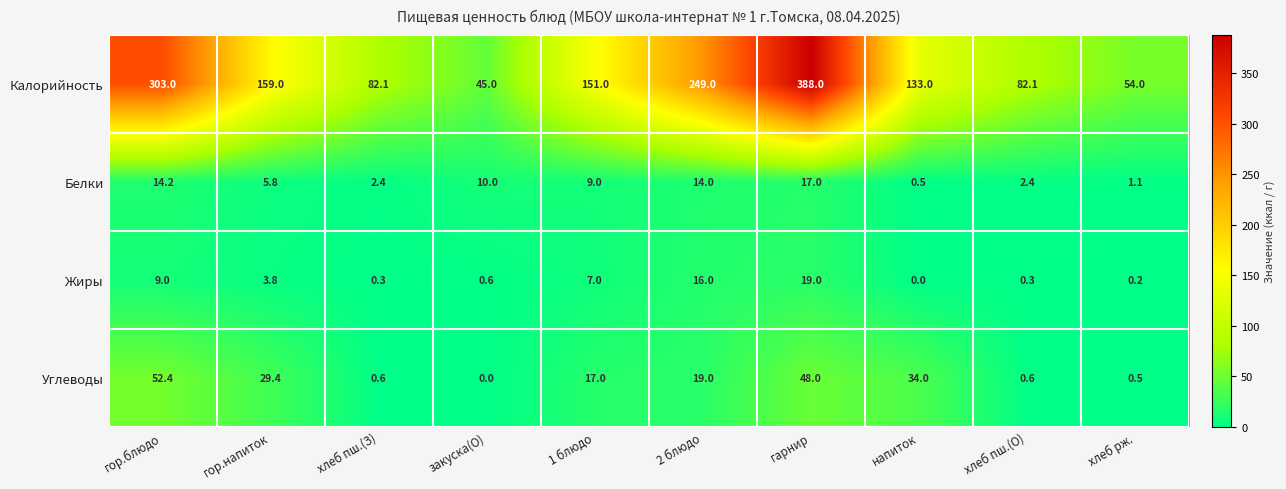

What is the maximum value shown in the chart?

388.0